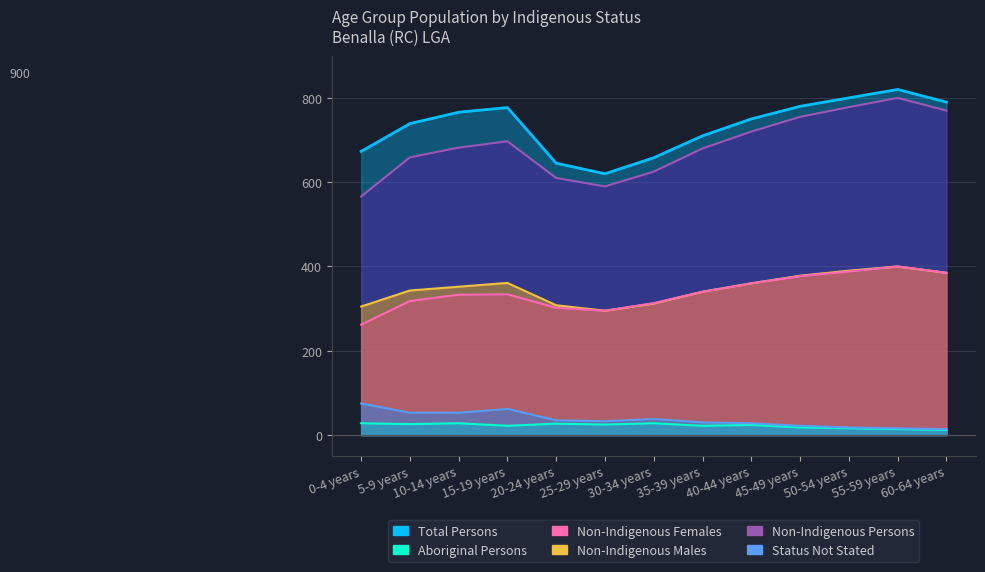

True or false: Non-Indigenous Persons has a value of 659 at 5-9 years.

True